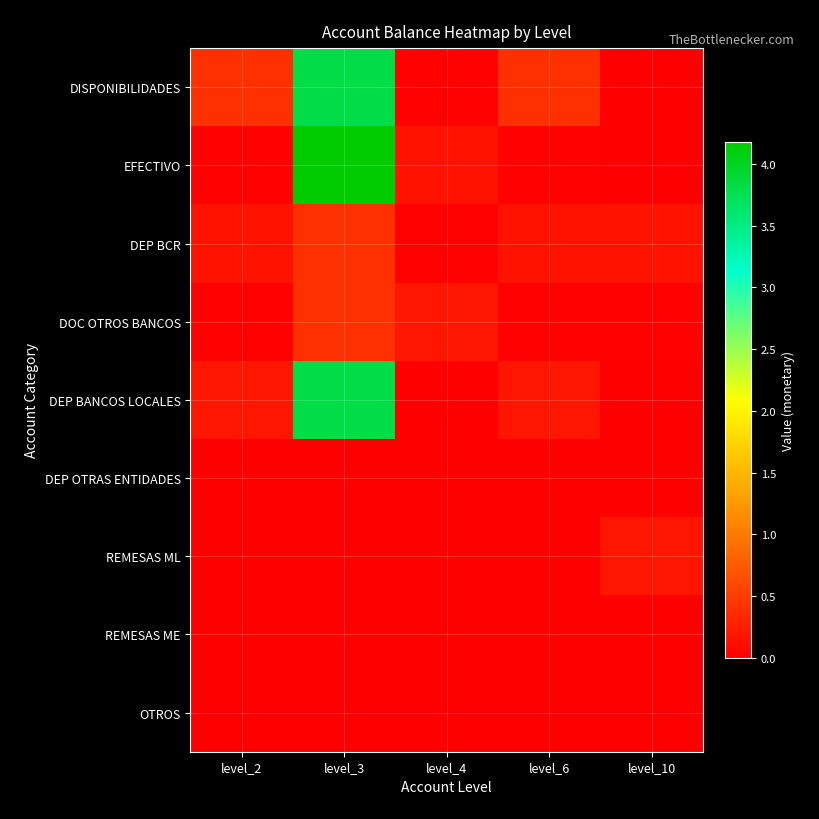

How many series are shown in this chart?

9